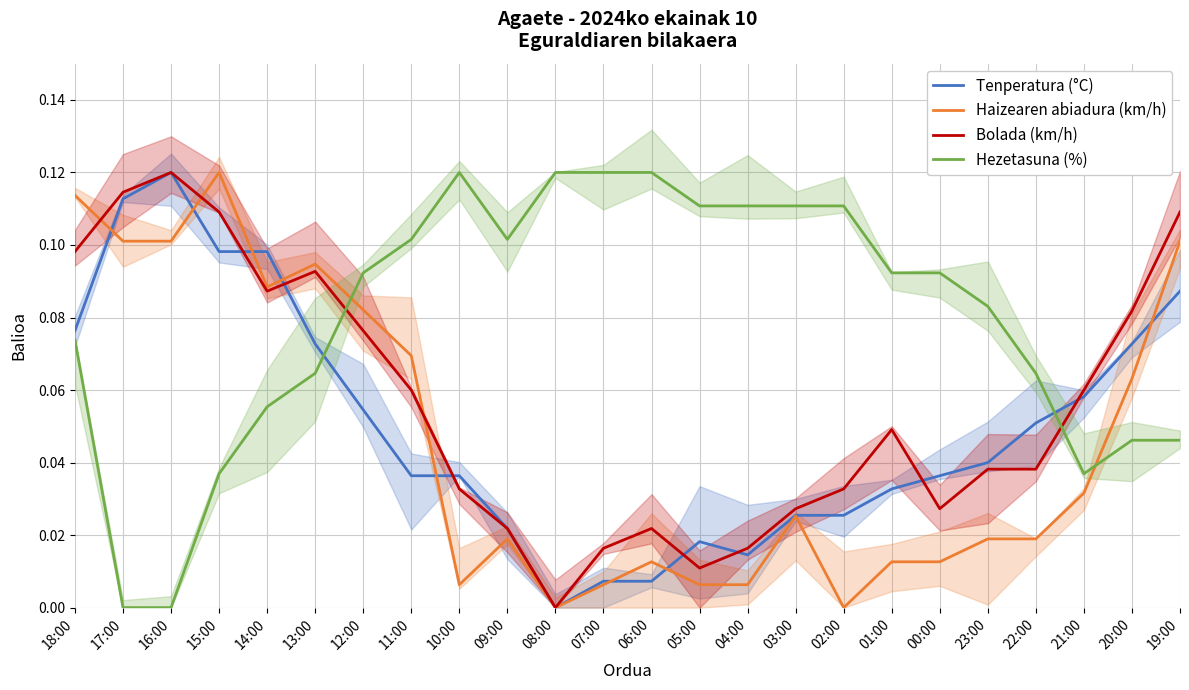

Which has a higher value, 14:00 or 10:00?

14:00